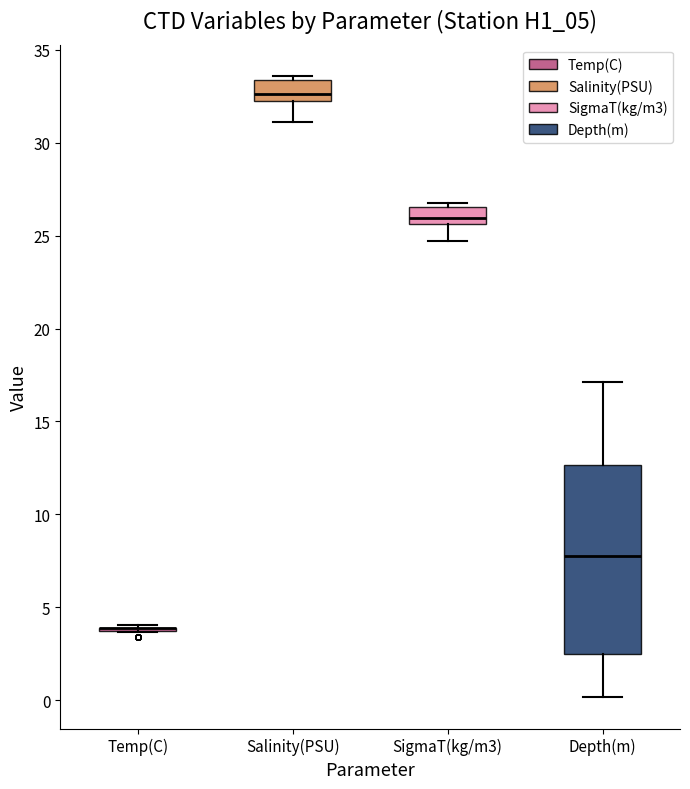

Which box is the tallest, from its lower edge to its upper edge?

Depth(m)